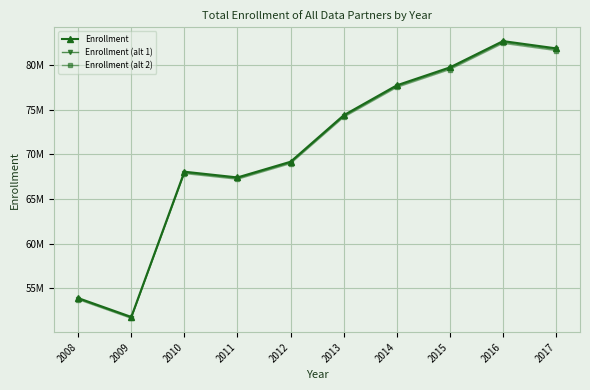

What are all the series names shown in the legend?

Enrollment, Enrollment (alt 1), Enrollment (alt 2)